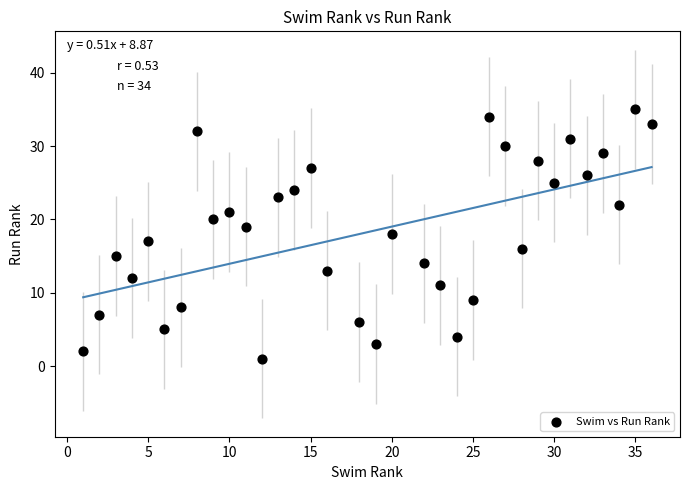

What is the range of X values (max minus min)?

35